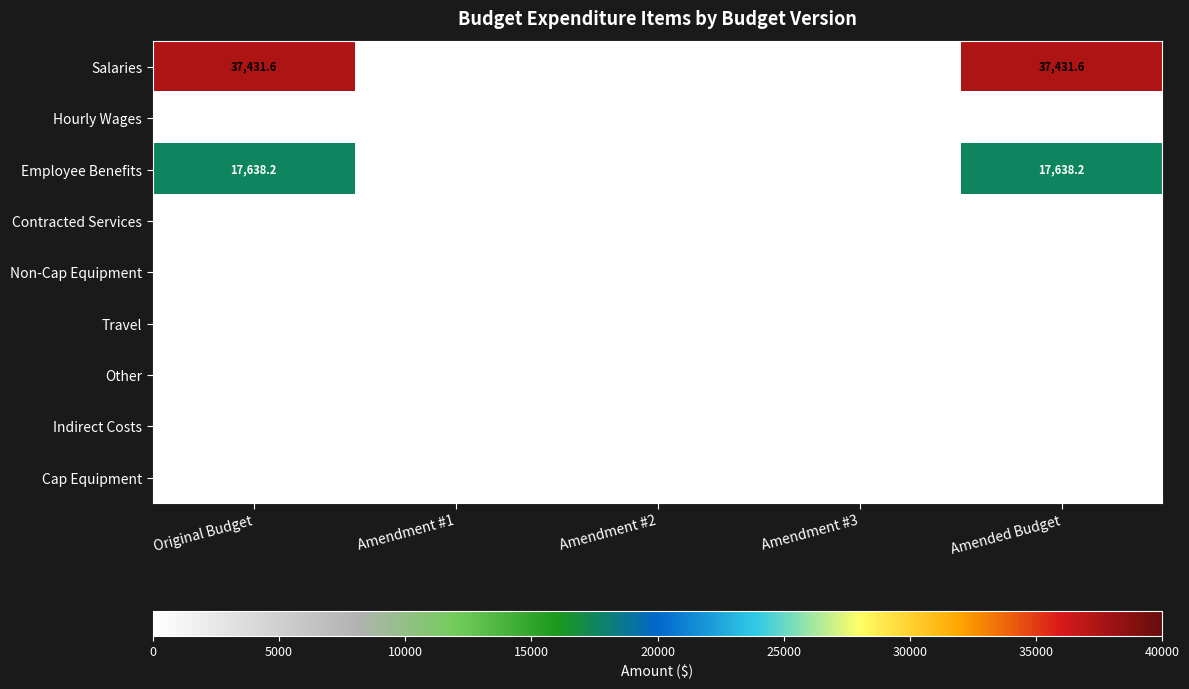

What is the maximum value shown in the chart?

37431.6